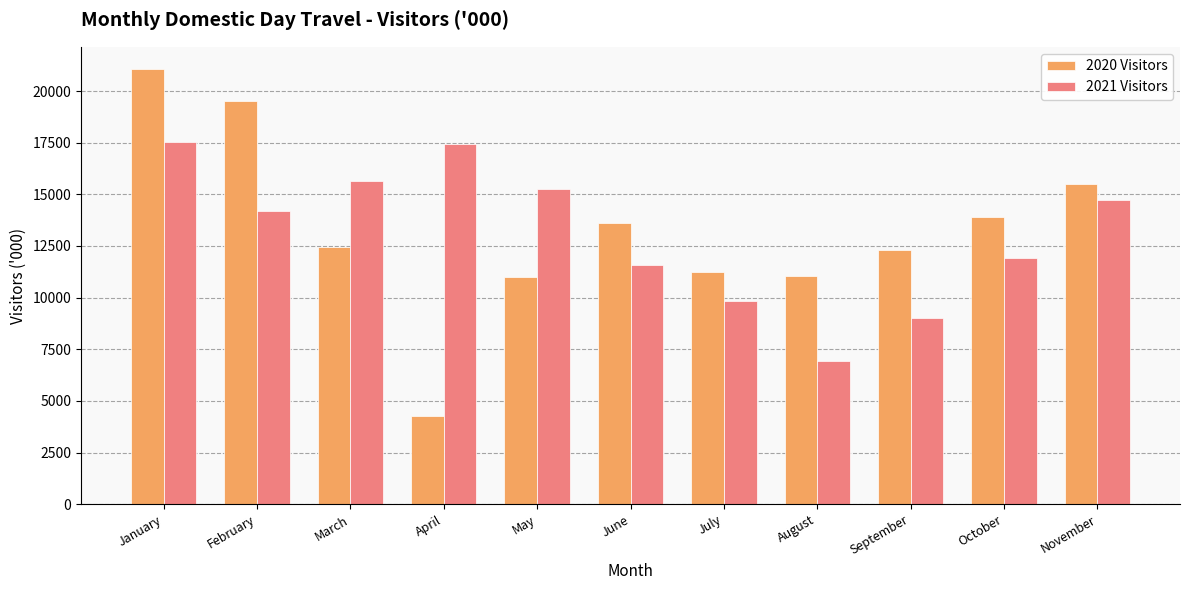

Rank the series at May from lowest to highest value.

2020 Visitors, 2021 Visitors